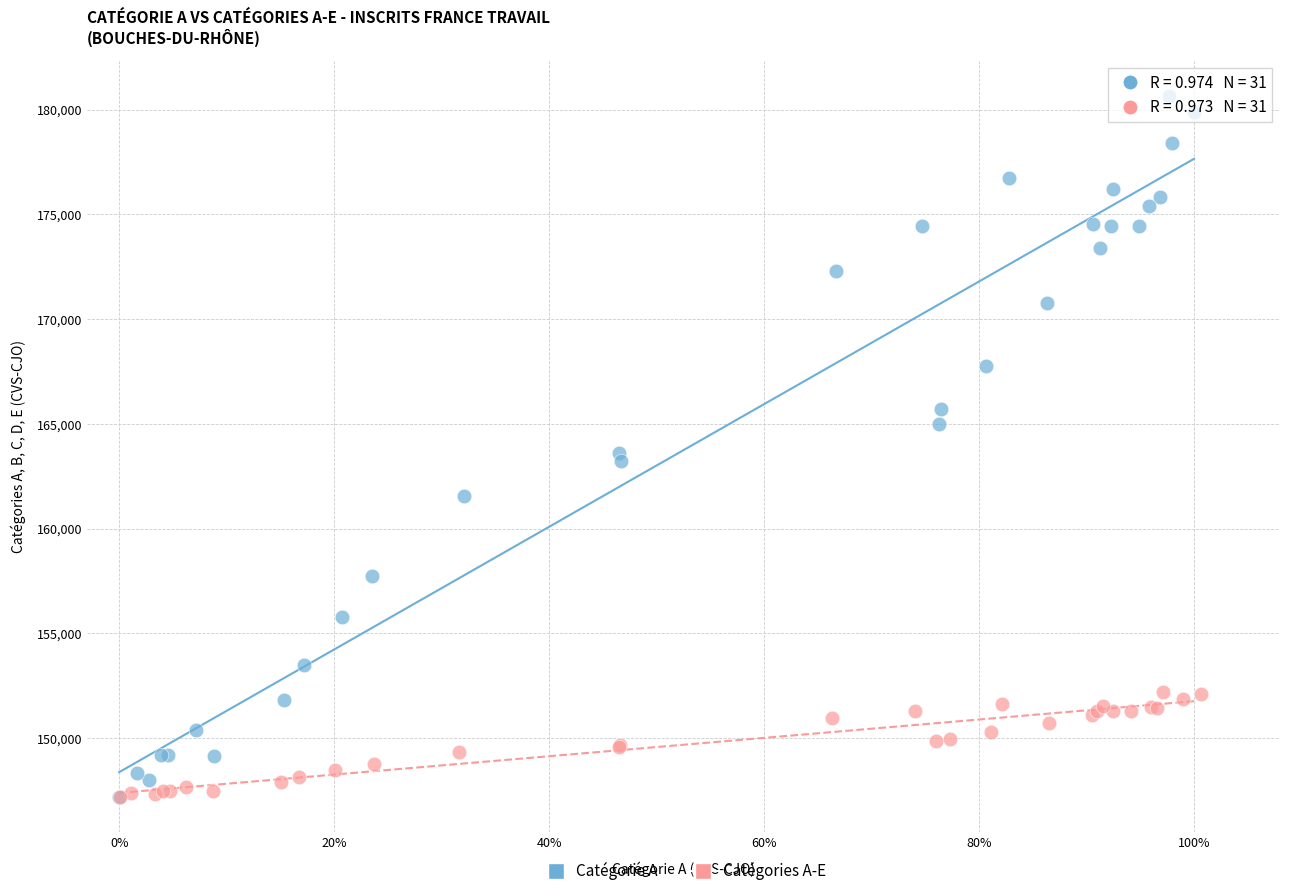

Which series contains the highest Y value?

Catégorie A